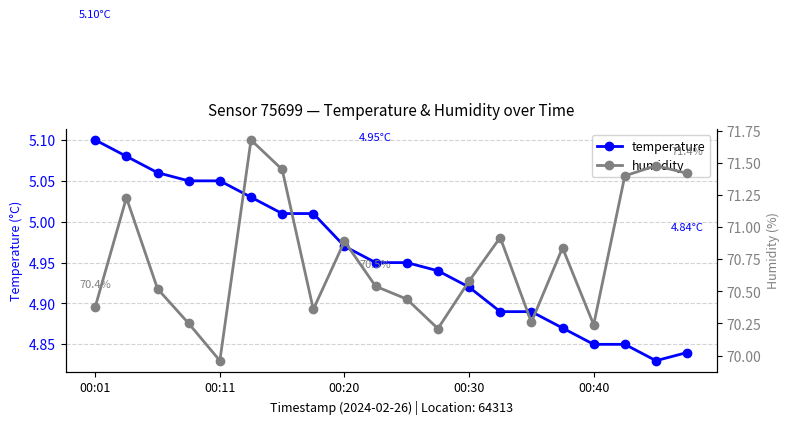

How many lines are shown in the chart?

2